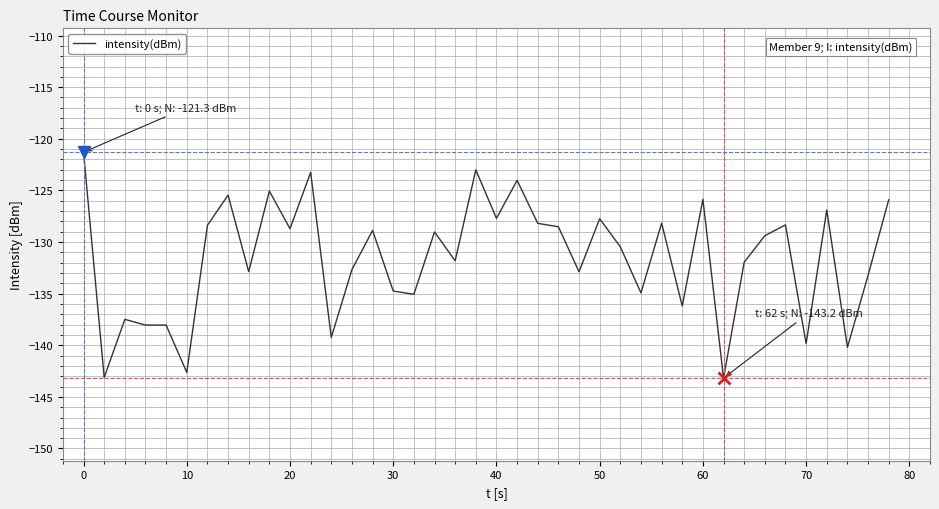

What is the difference between the maximum and second lowest values?

21.8